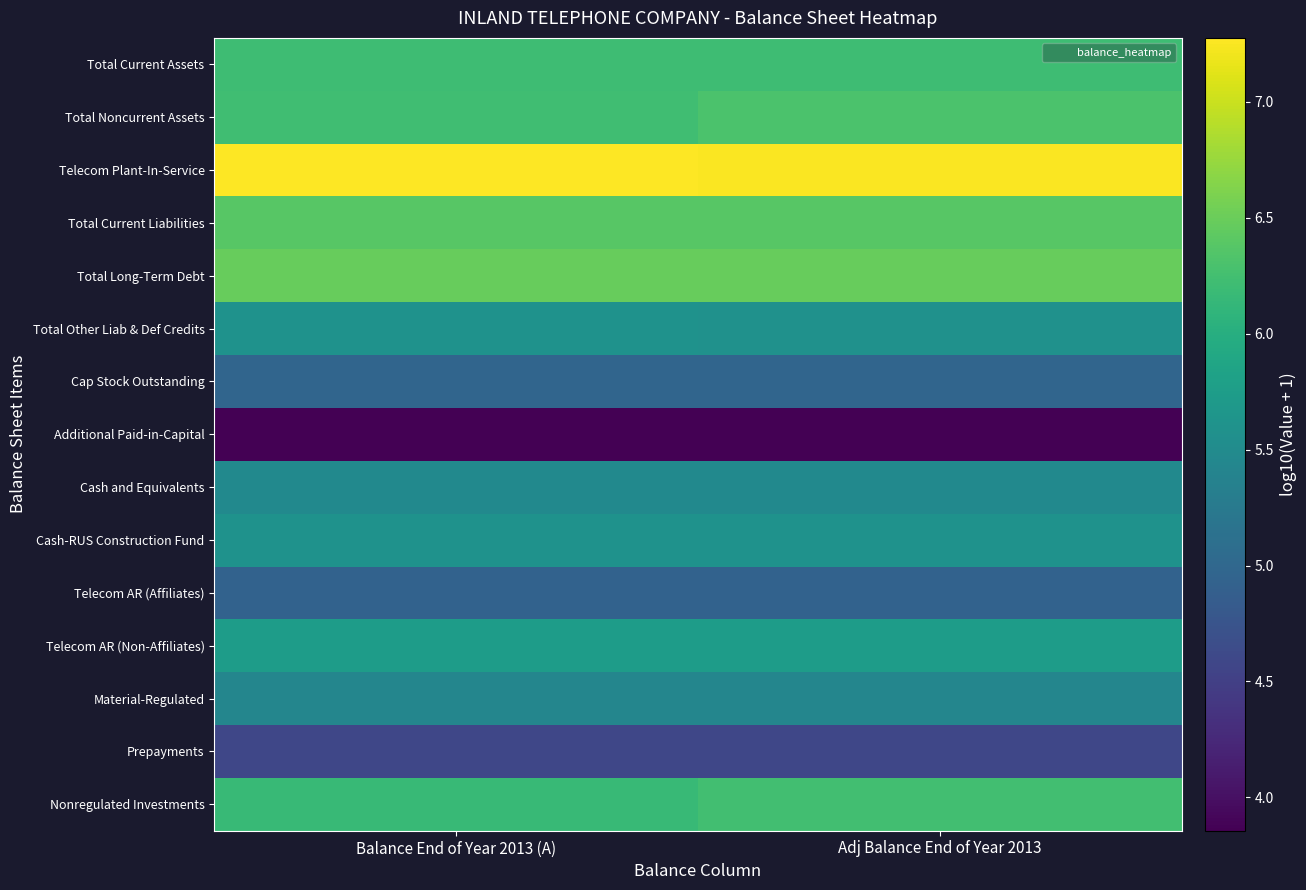

Reading right to left, extract all data points from this chart.

Total Current Assets: Adj Balance End of Year 2013=6.2	Balance End of Year 2013 (A)=6.2
Total Noncurrent Assets: Adj Balance End of Year 2013=6.3	Balance End of Year 2013 (A)=6.2
Telecom Plant-In-Service: Adj Balance End of Year 2013=7.3	Balance End of Year 2013 (A)=7.3
Total Current Liabilities: Adj Balance End of Year 2013=6.4	Balance End of Year 2013 (A)=6.4
Total Long-Term Debt: Adj Balance End of Year 2013=6.5	Balance End of Year 2013 (A)=6.5
Total Other Liab & Def Credits: Adj Balance End of Year 2013=5.6	Balance End of Year 2013 (A)=5.6
Cap Stock Outstanding: Adj Balance End of Year 2013=5.0	Balance End of Year 2013 (A)=5.0
Additional Paid-in-Capital: Adj Balance End of Year 2013=3.9	Balance End of Year 2013 (A)=3.9
Cash and Equivalents: Adj Balance End of Year 2013=5.5	Balance End of Year 2013 (A)=5.5
Cash-RUS Construction Fund: Adj Balance End of Year 2013=5.6	Balance End of Year 2013 (A)=5.6
Telecom AR (Affiliates): Adj Balance End of Year 2013=4.9	Balance End of Year 2013 (A)=4.9
Telecom AR (Non-Affiliates): Adj Balance End of Year 2013=5.7	Balance End of Year 2013 (A)=5.7
Material-Regulated: Adj Balance End of Year 2013=5.4	Balance End of Year 2013 (A)=5.4
Prepayments: Adj Balance End of Year 2013=4.6	Balance End of Year 2013 (A)=4.6
Nonregulated Investments: Adj Balance End of Year 2013=6.2	Balance End of Year 2013 (A)=6.2